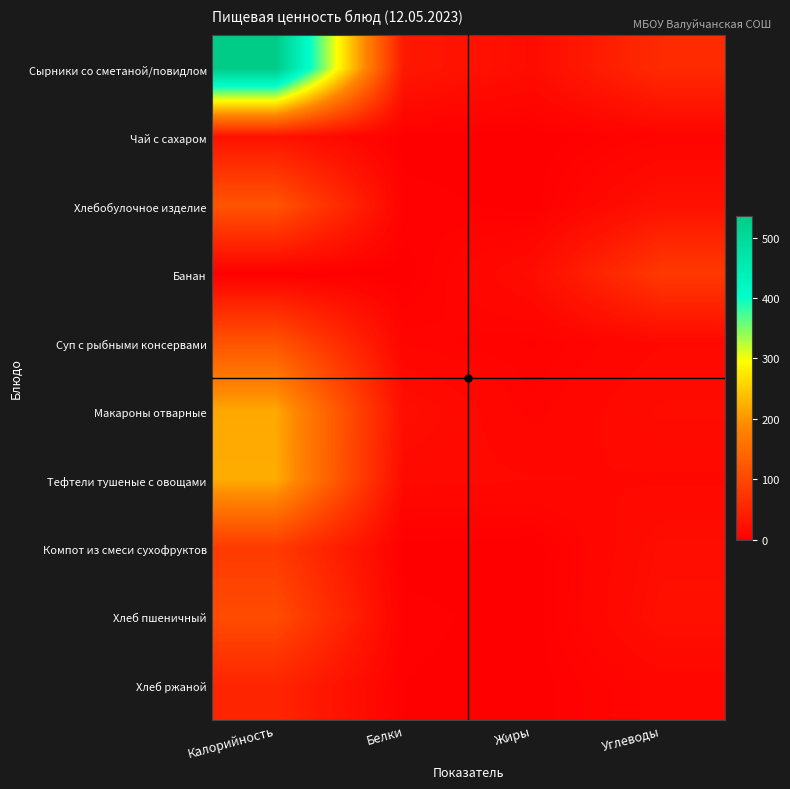

Which series has the largest total across all categories?

Сырники со сметаной/повидлом